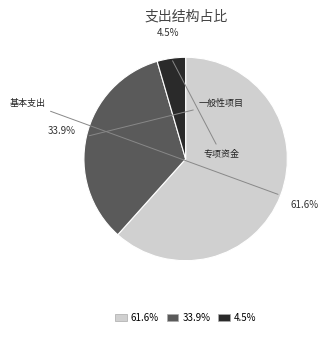

Does any single category account for the majority?

Yes